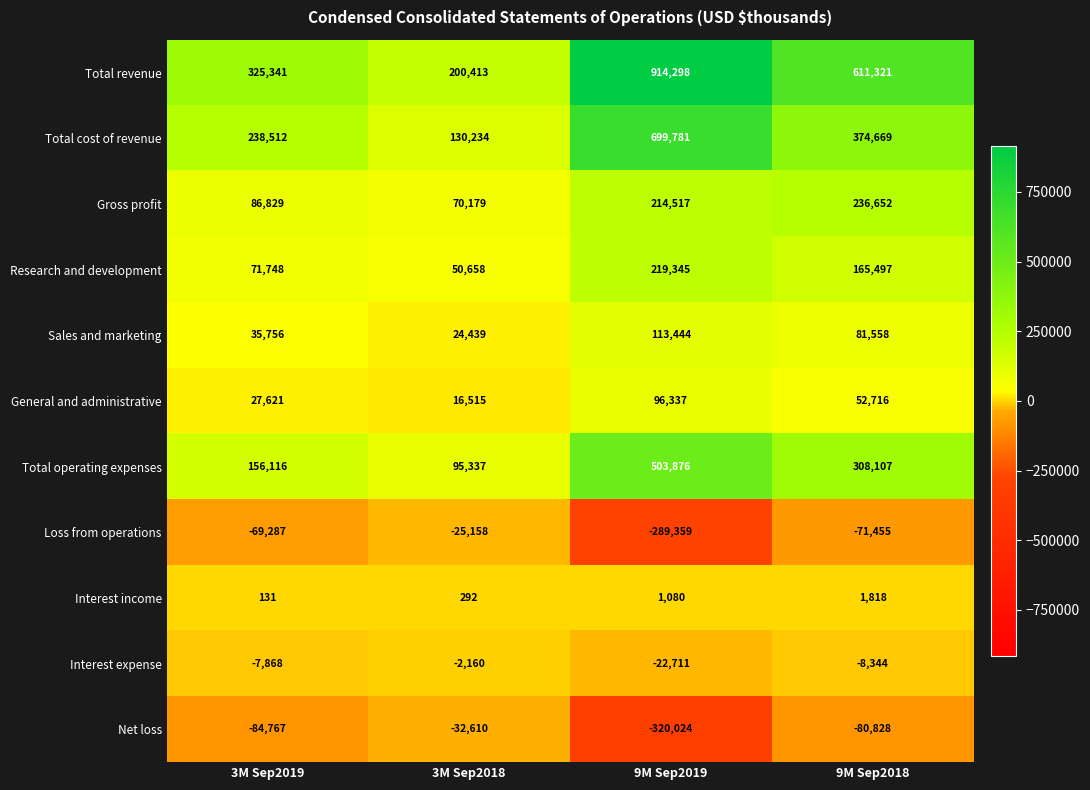

List the labels in order of Total cost of revenue value, smallest first.

3M Sep2018, 3M Sep2019, 9M Sep2018, 9M Sep2019